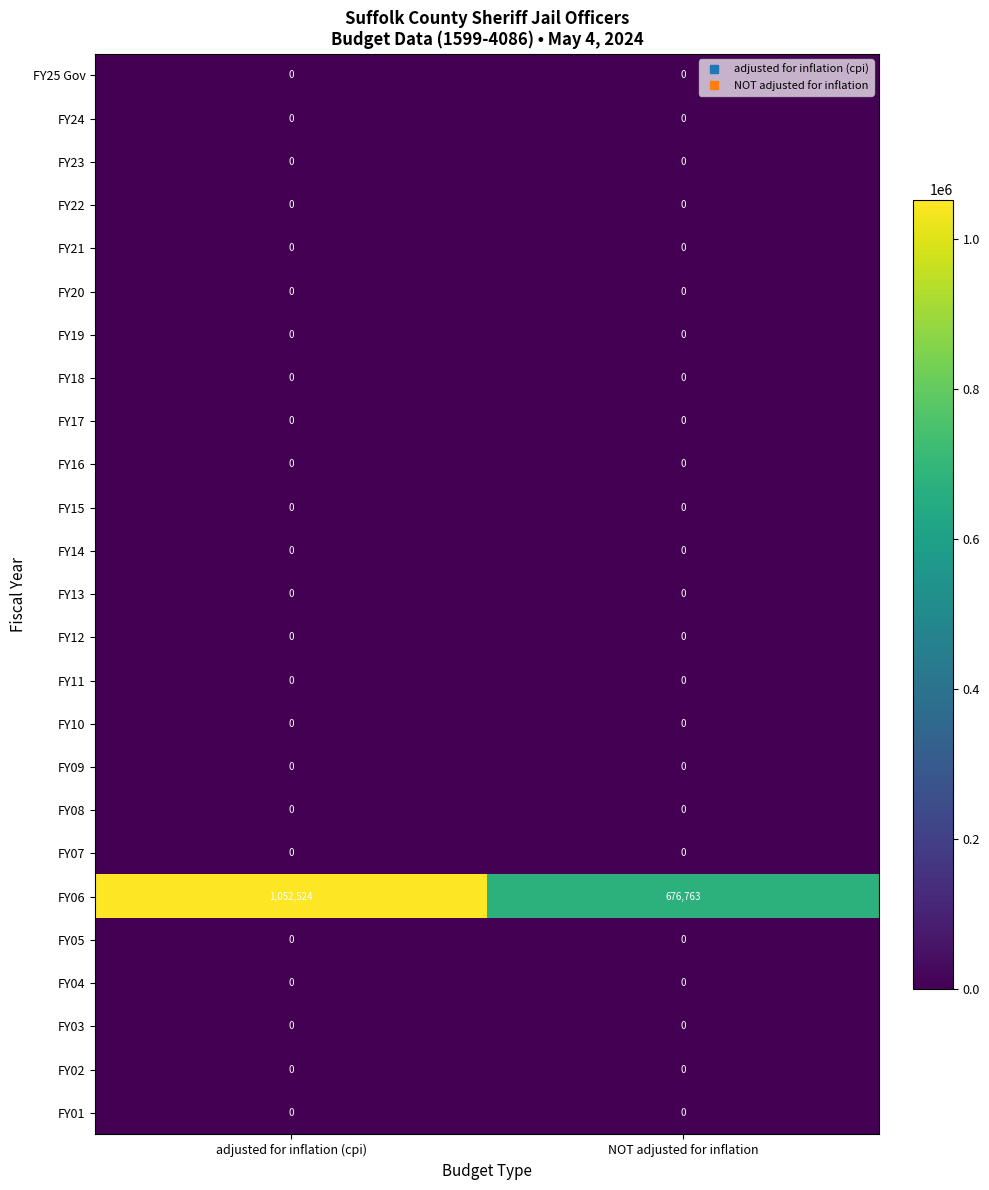

Which series has the largest range (max minus min)?

FY06